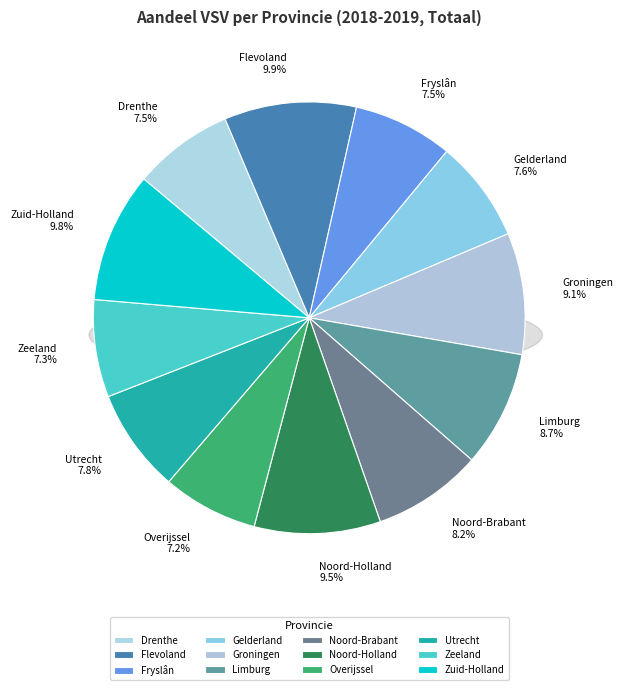

To the nearest percent, what is the average slice percentage?

8%